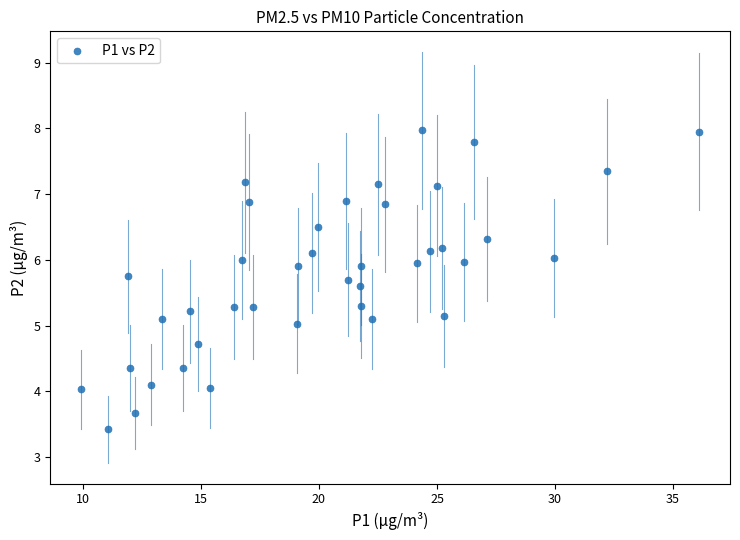

What is the range of X values (max minus min)?

26.2